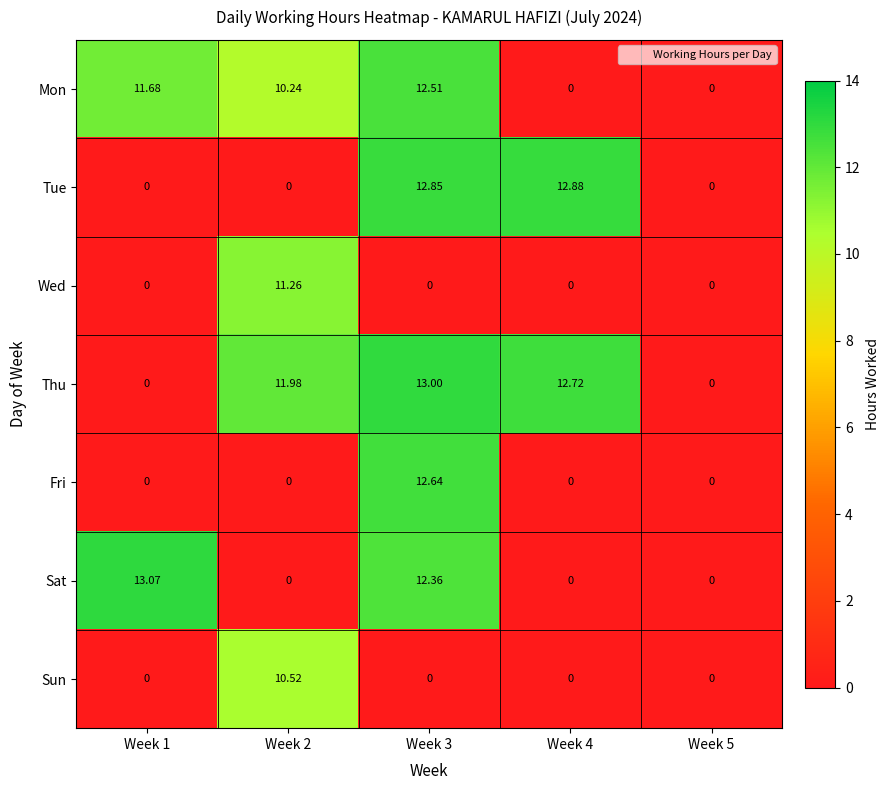

Rank the series by their maximum value, from lowest to highest.

Sun, Wed, Mon, Fri, Tue, Thu, Sat